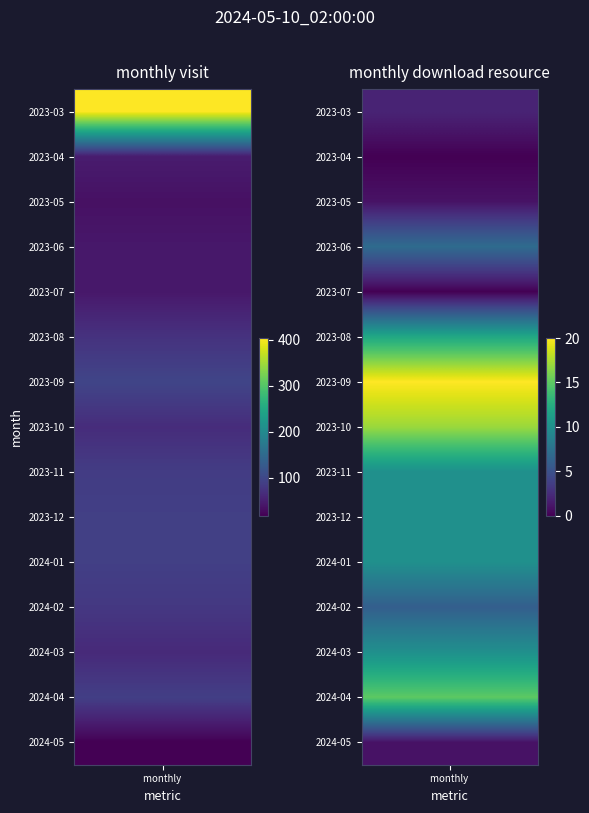

Which series has the largest total across all categories?

monthly_visit